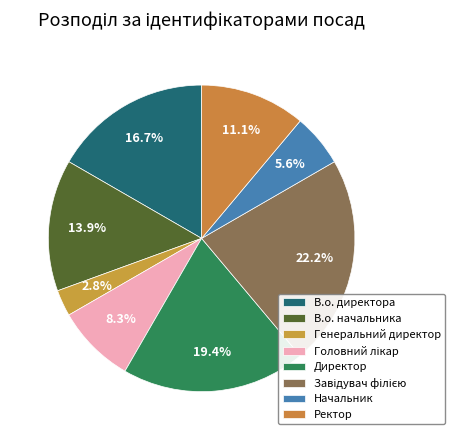

Which category has the smallest portion of the pie?

Генеральний директор